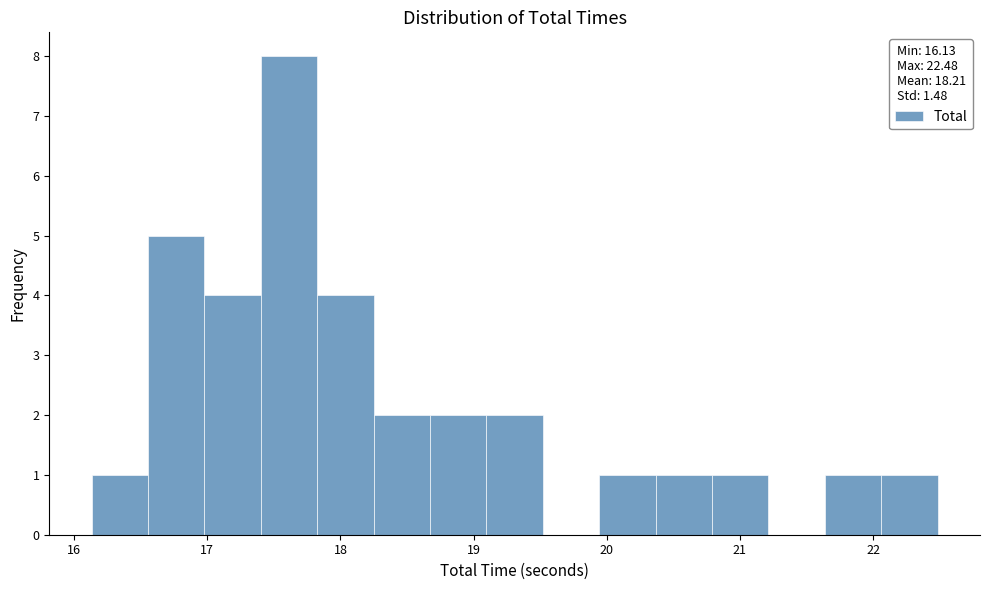

How tall is the bar that spans 19.9 to 20.4 on the x-axis? Neither the bar edges nor the heights are printed on the chart, so give them approximately, as read against the axes.

1